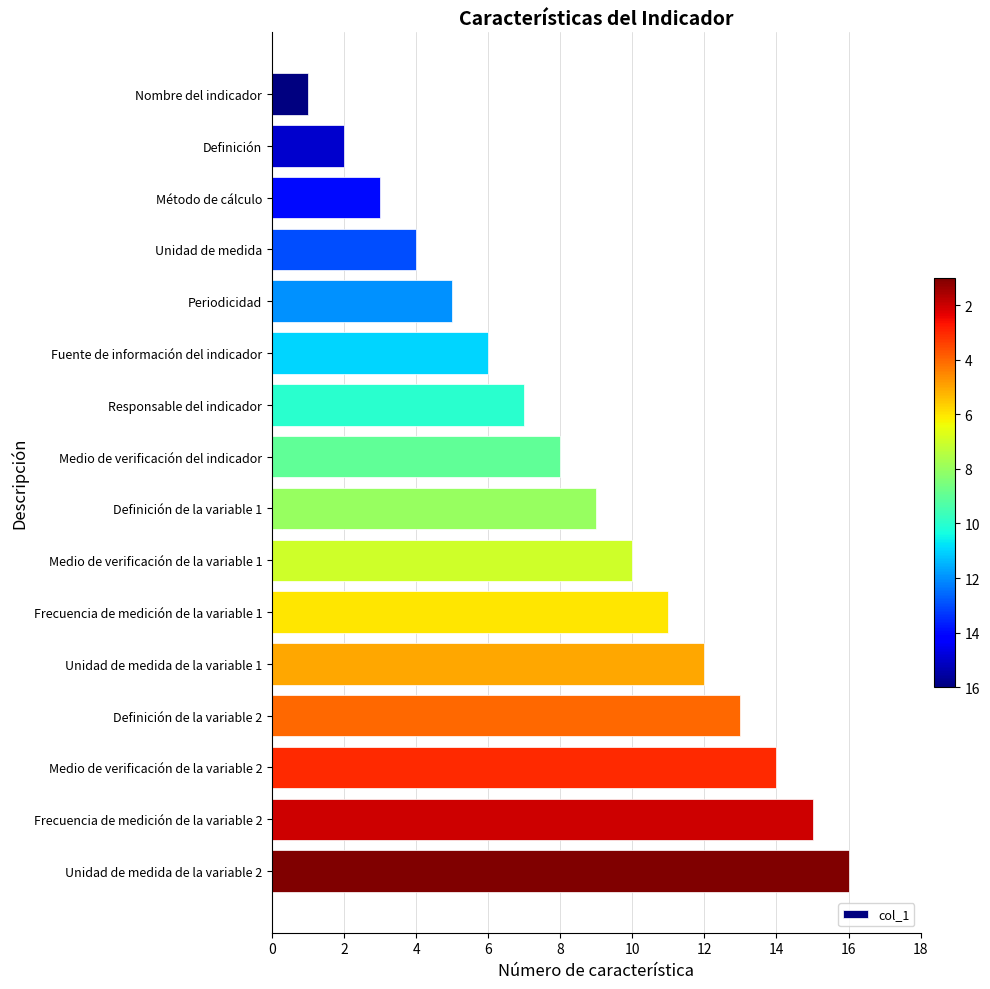

What is the difference between the maximum and second lowest values?

14